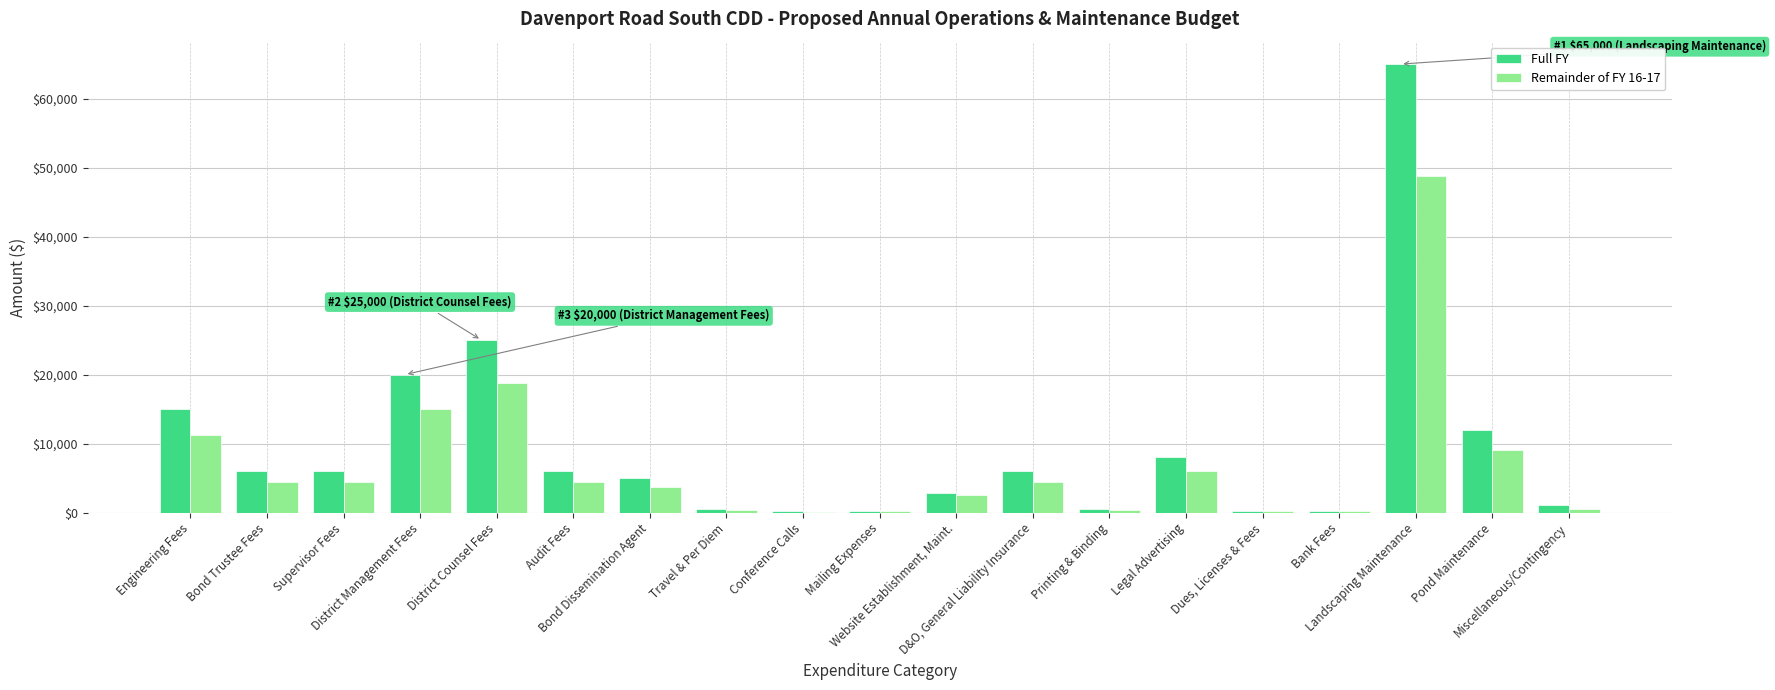

At which label does Remainder of FY 16-17 first exceed 4500?

Engineering Fees